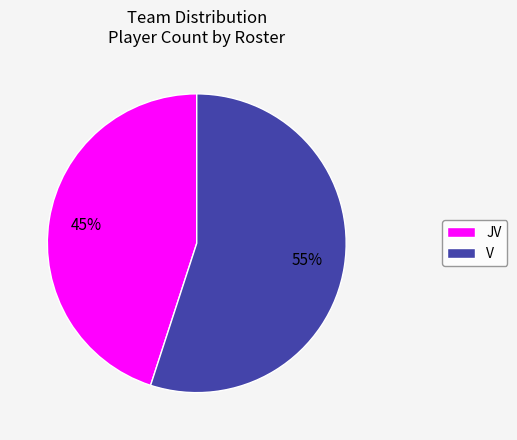

Which slice is the smallest?

JV